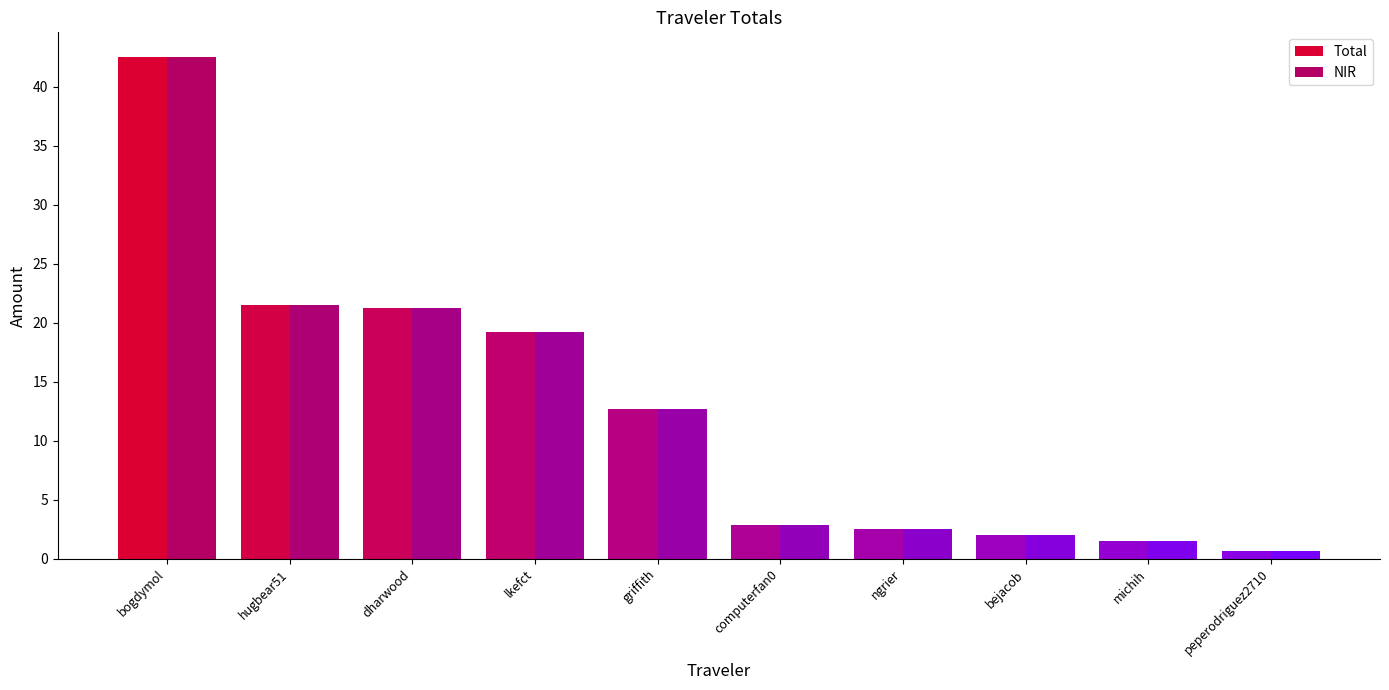

Reading left to right, list all the values displayed in this chart.

Total: bogdymol=42.5	hugbear51=21.5	dharwood=21.3	lkefct=19.2	griffith=12.7	computerfan0=2.9	ngrier=2.5	bejacob=2.0	michih=1.5	peperodriguez2710=0.7
NIR: bogdymol=42.5	hugbear51=21.5	dharwood=21.3	lkefct=19.2	griffith=12.7	computerfan0=2.9	ngrier=2.5	bejacob=2.0	michih=1.5	peperodriguez2710=0.7